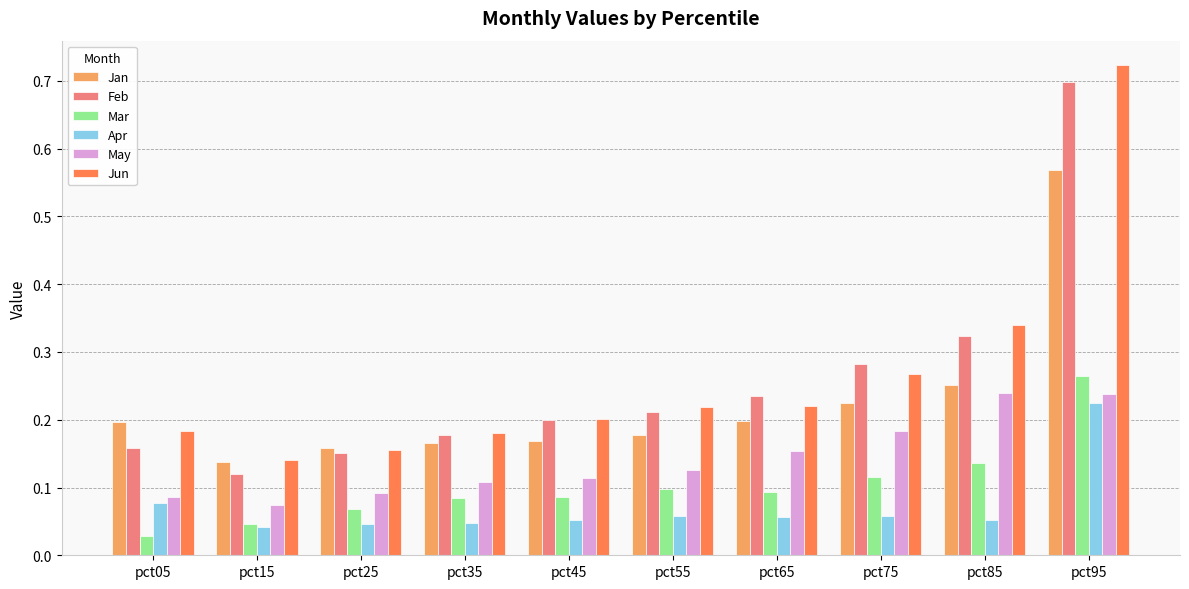

What are all the series names shown in the legend?

Jan, Feb, Mar, Apr, May, Jun